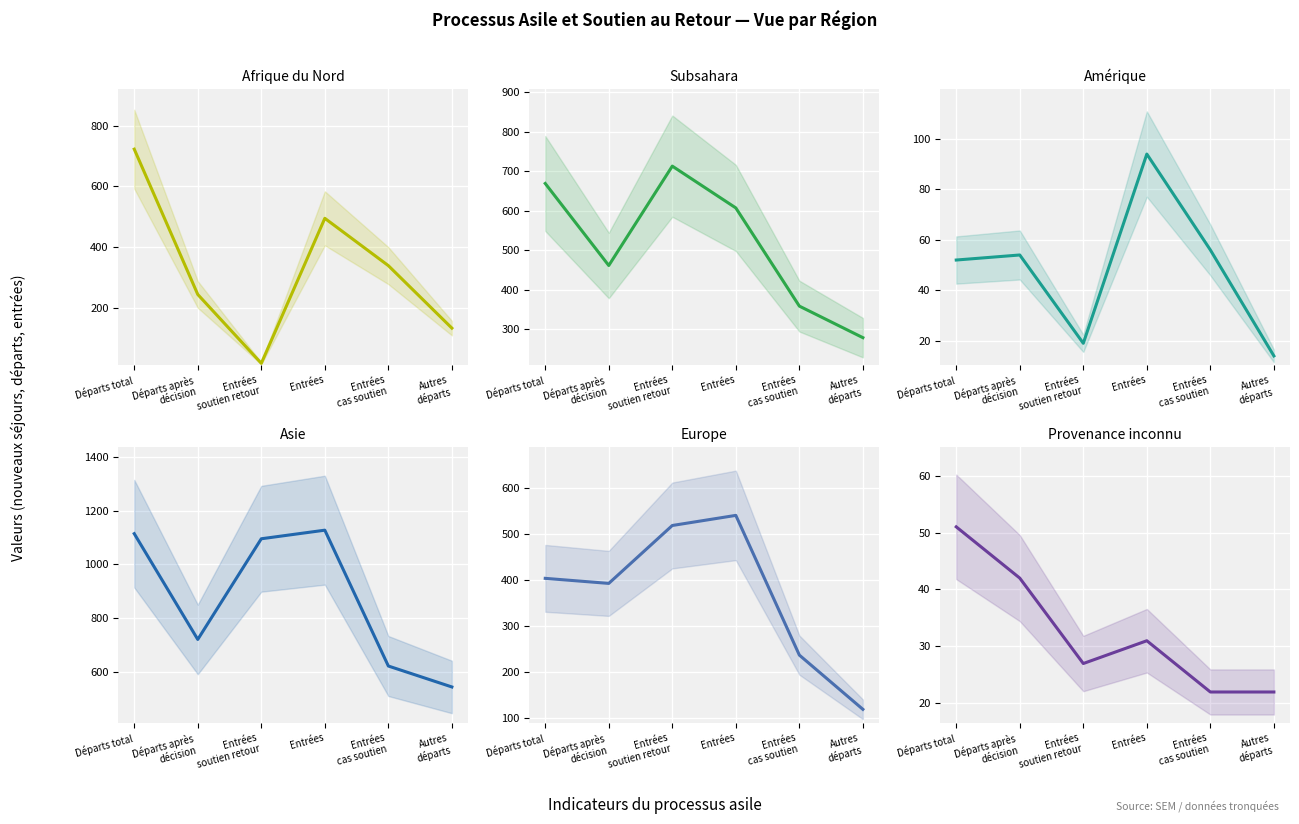

At which category does Amérique reach its first local valley?

Entrées
soutien retour